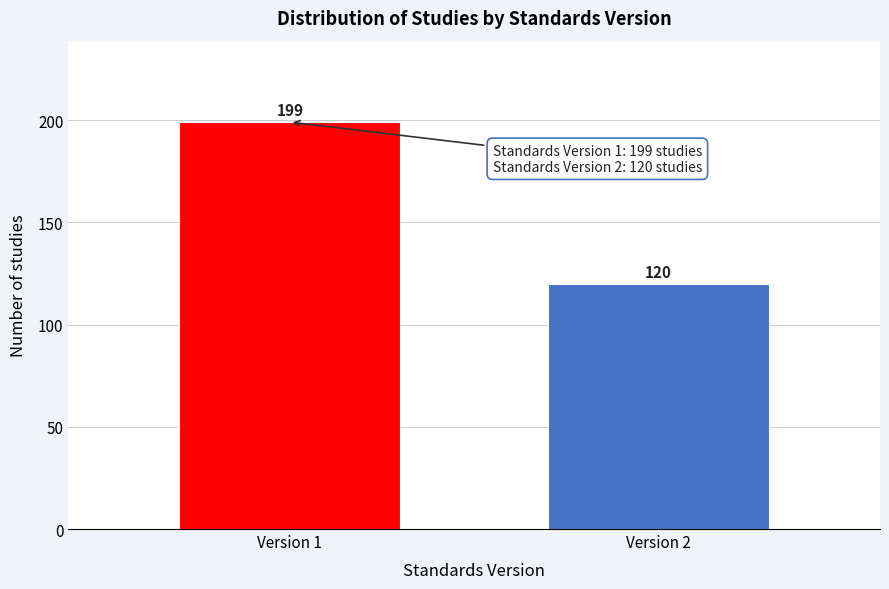

Reading right to left, extract all data points from this chart.

120	199